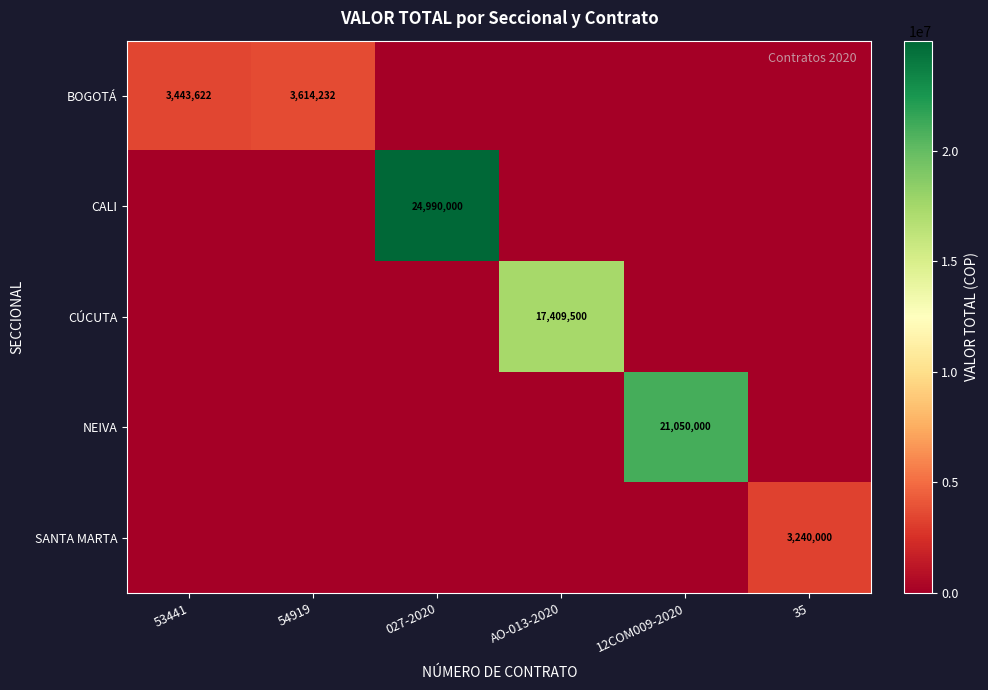

The CALI series shows 39292402 at 027-2020. True or false?

False